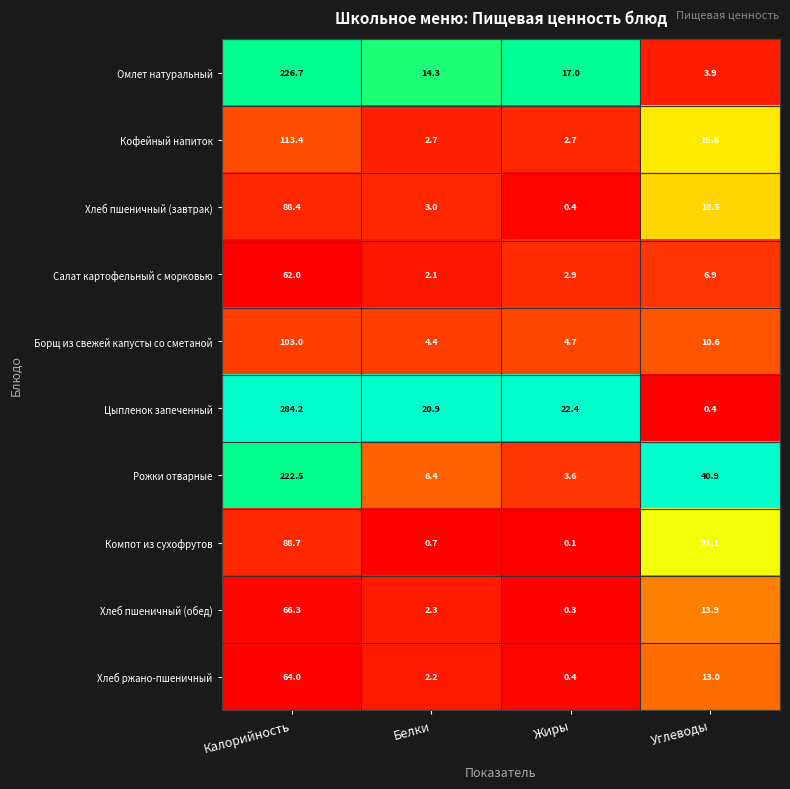

True or false: Рожки отварные has a value of 222.5 at Калорийность.

True